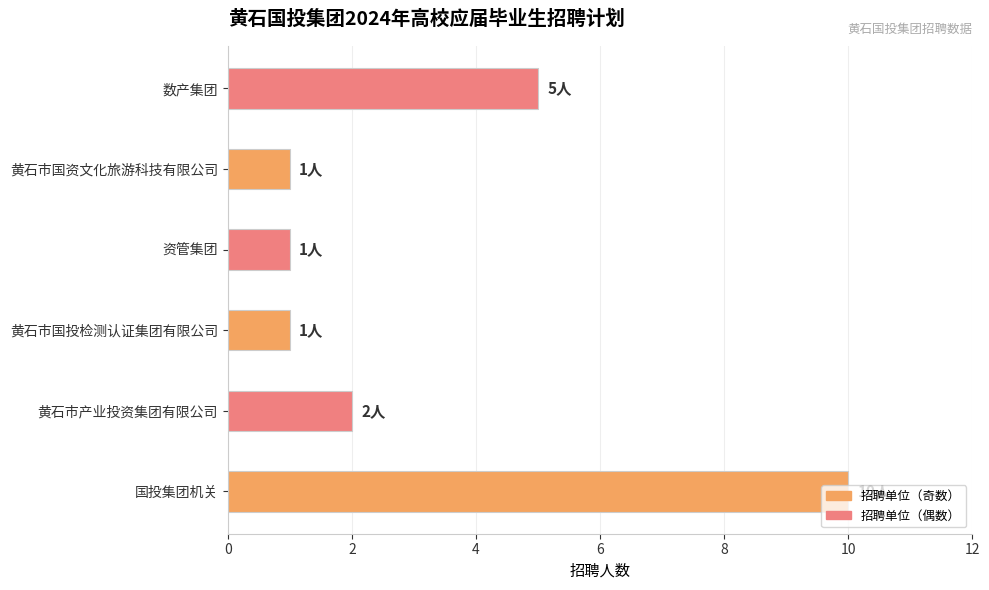

What is the change in value from 国投集团机关 to 资管集团?

-9